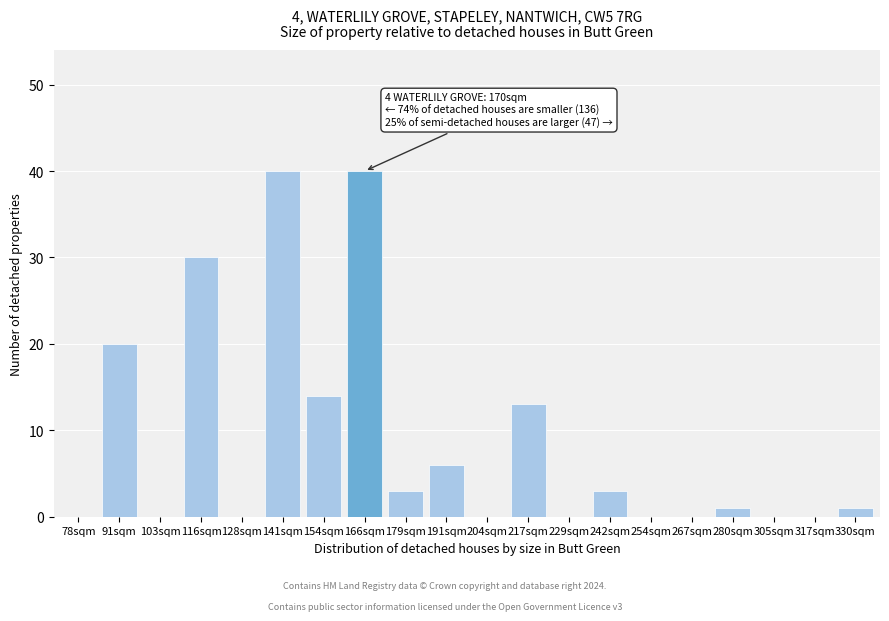

Reading right to left, list all the values displayed in this chart.

330sqm=1	317sqm=0	305sqm=0	280sqm=1	267sqm=0	254sqm=0	242sqm=3	229sqm=0	217sqm=13	204sqm=0	191sqm=6	179sqm=3	166sqm=40	154sqm=14	141sqm=40	128sqm=0	116sqm=30	103sqm=0	91sqm=20	78sqm=0